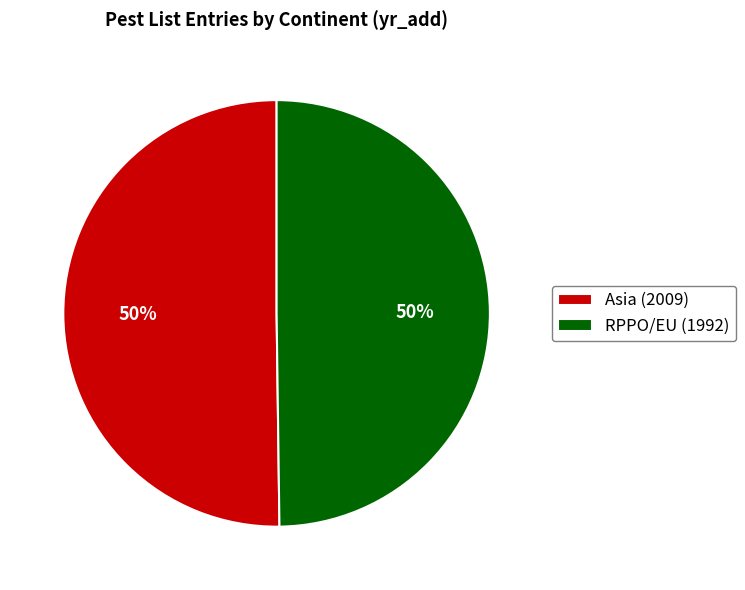

The Asia slice represents 50% of the pie. True or false?

True